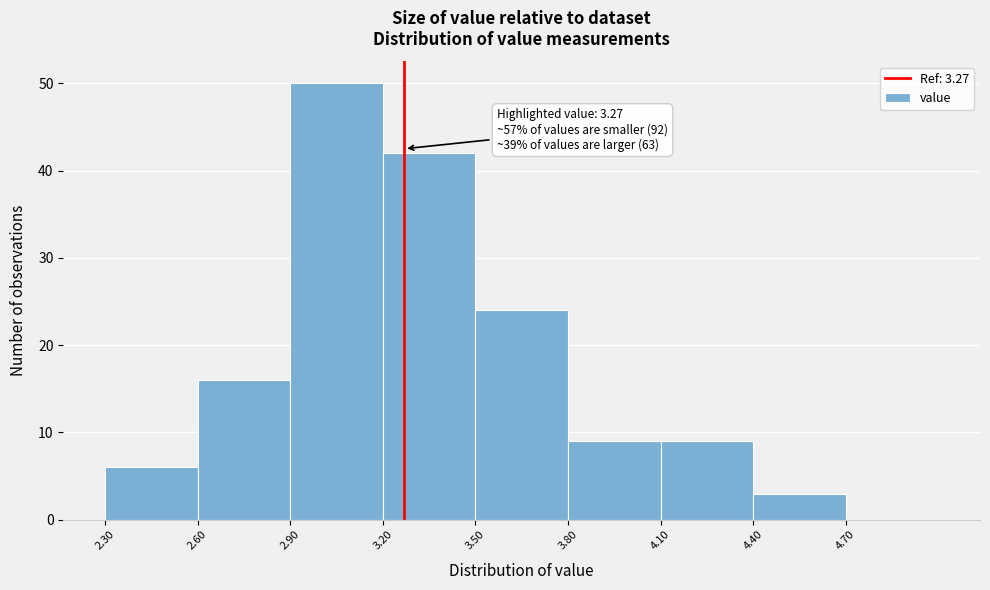

Which range on the x-axis has the tallest bar?

2.9 to 3.2